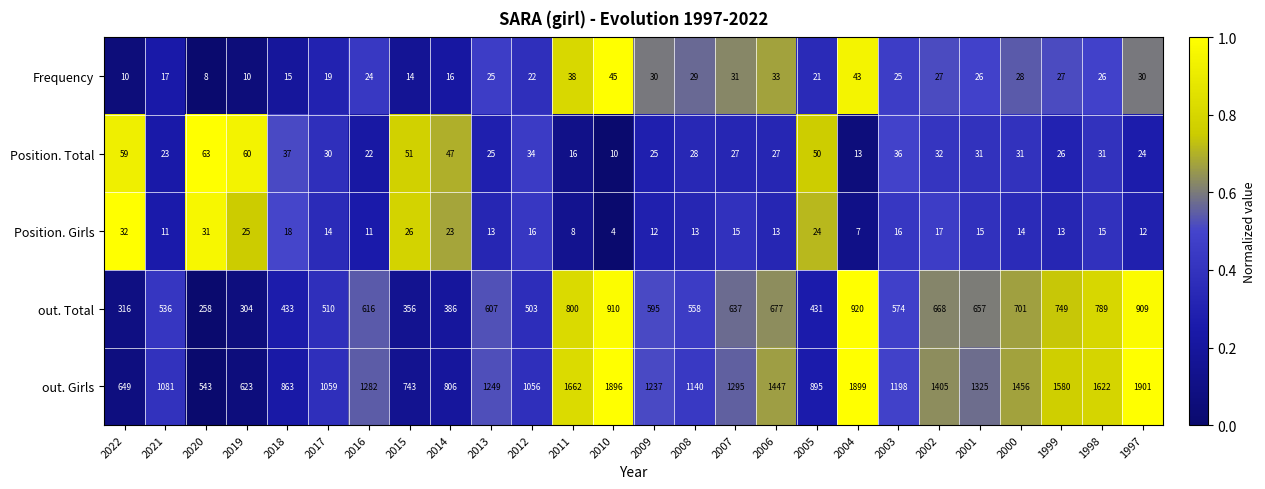

List the series in order of their peak value, highest first.

out. Girls, out. Total, Position. Total, Frequency, Position. Girls